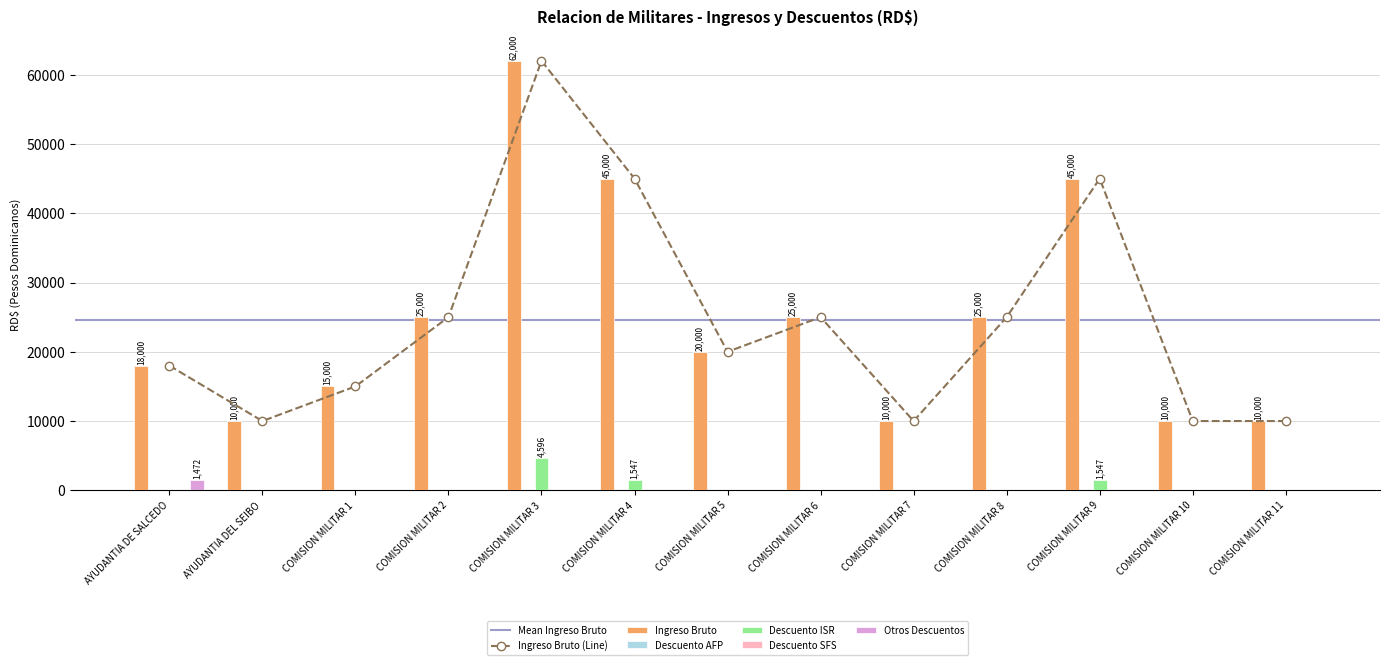

What is the difference between the maximum and second lowest values in the Otros Descuentos series?

1471.8